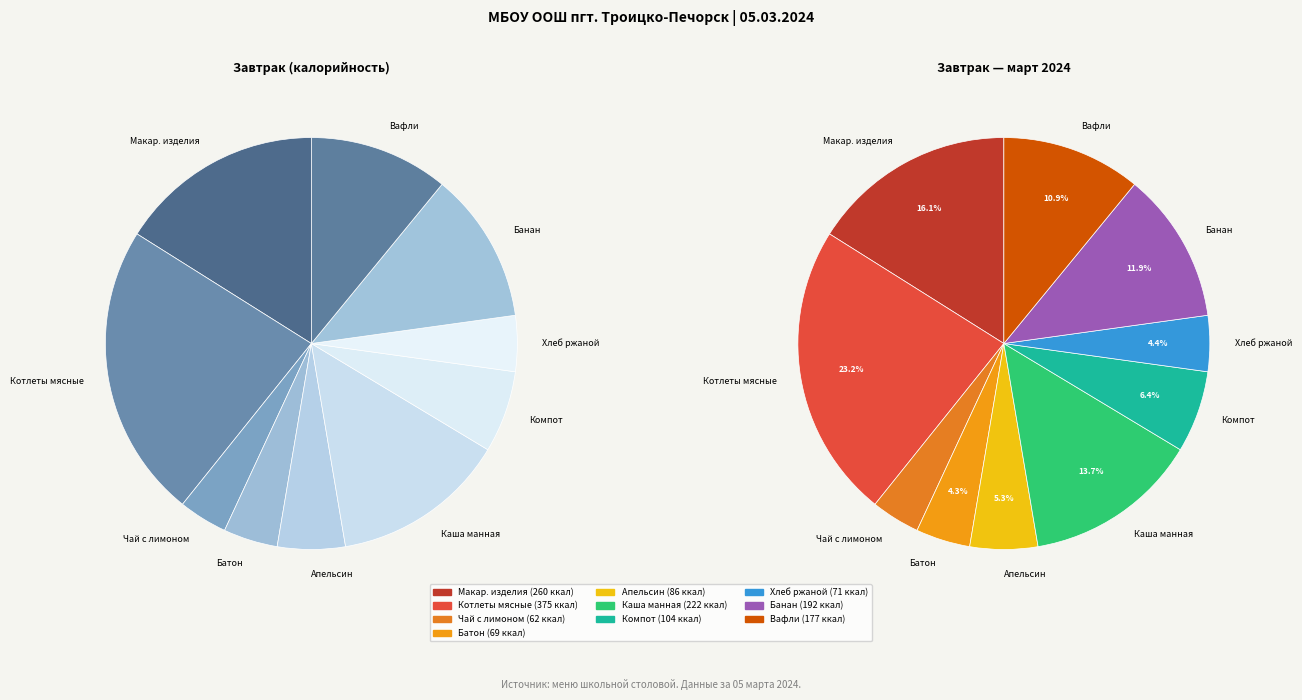

Count the number of slices in the pie.

10